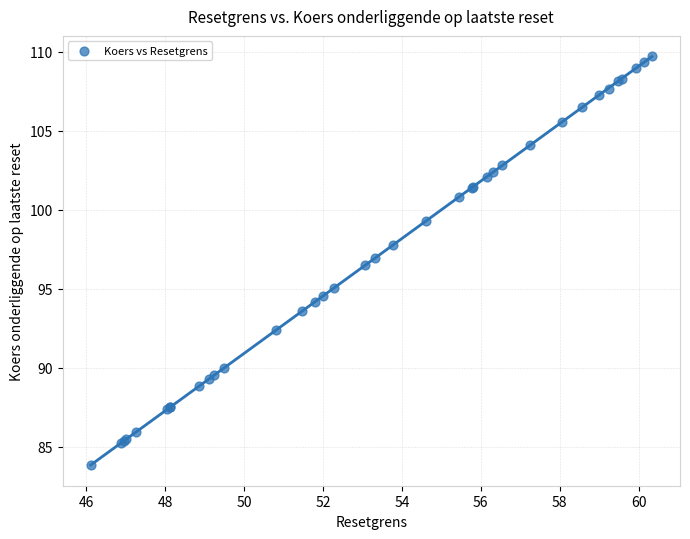

What Y value in the scatter plot is closest to 96?

96.5